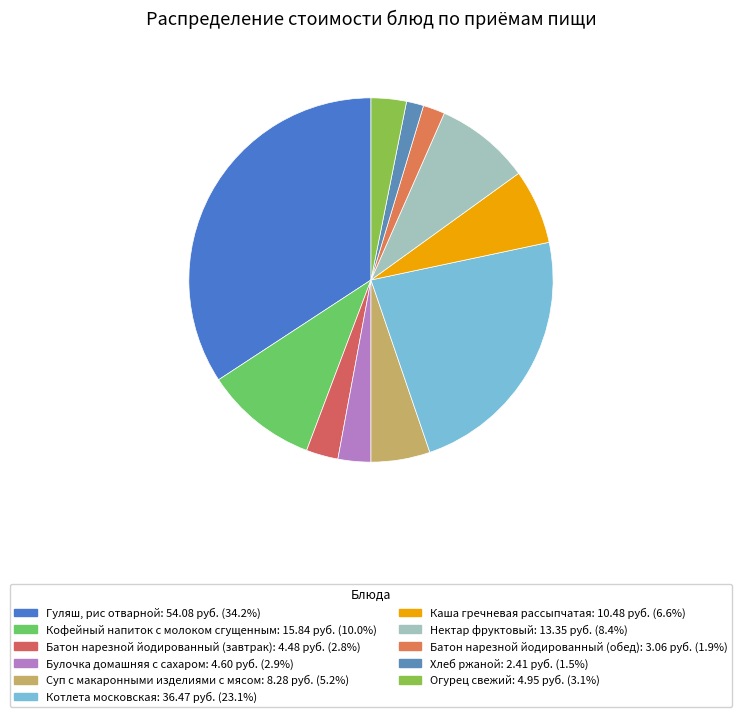

Does any single category account for the majority?

No